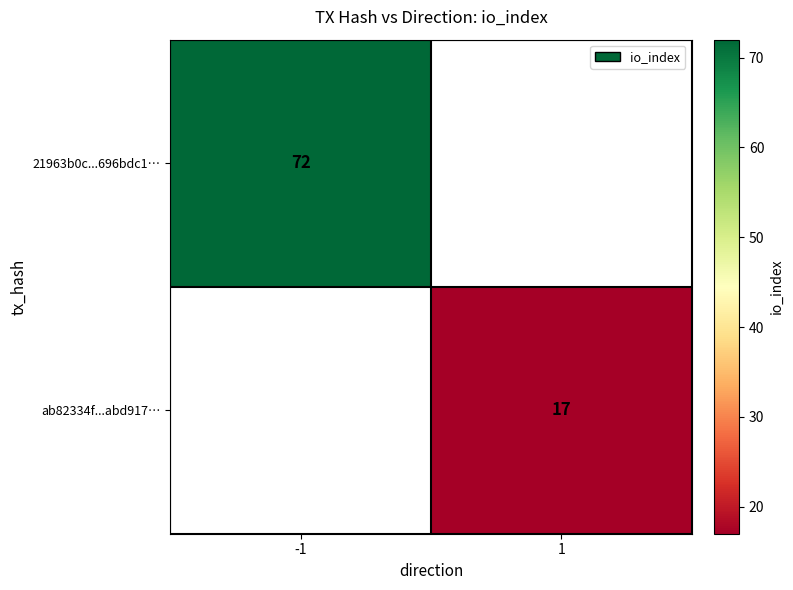

Is it true that ab82334f...abd917… equals 17 at 1?

True